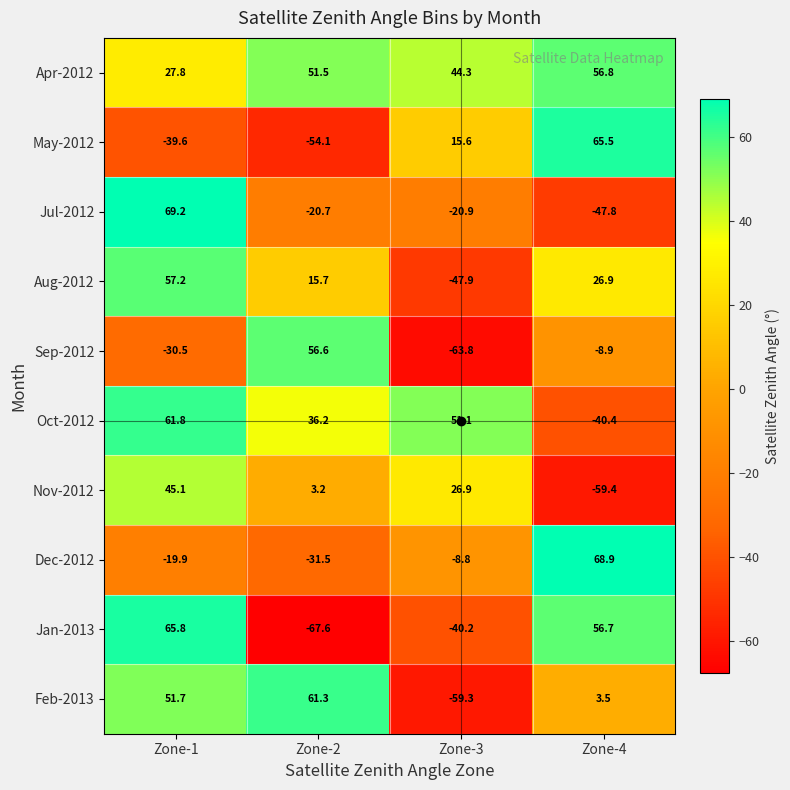

How many distinct data groups are displayed?

10